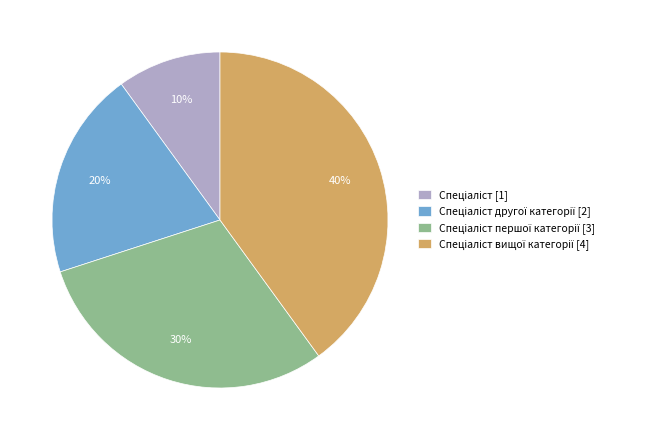

How many segments does this pie chart have?

4